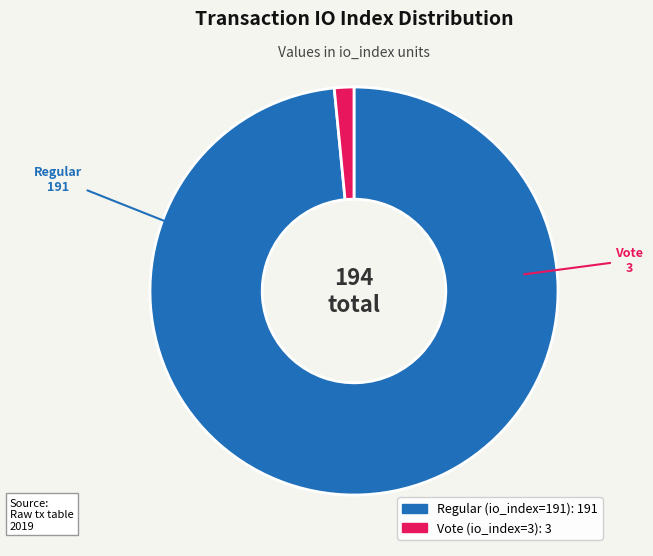

Combined, do Regular (io_index=191) and Vote (io_index=3) account for over 50%?

Yes